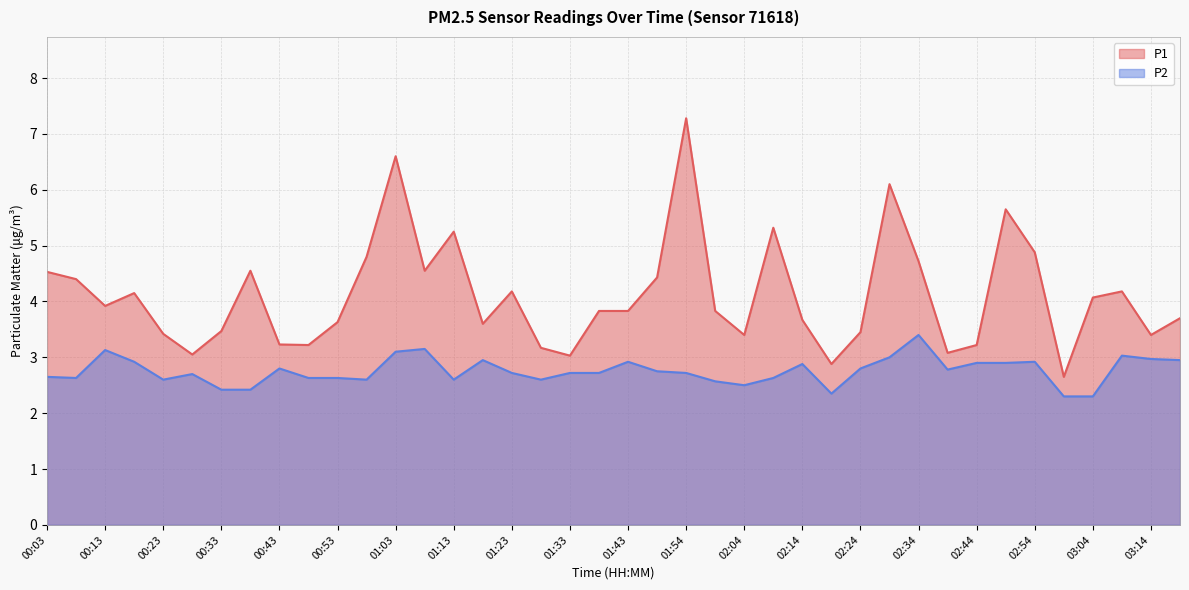

Reading left to right, what are all the values shown in this chart?

P1: 4.5	4.4	3.9	4.2	3.4	3.0	3.5	4.5	3.2	3.2	3.6	4.8	6.6	4.5	5.2	3.6	4.2	3.2	3.0	3.8	3.8	4.4	7.3	3.8	3.4	5.3	3.7	2.9	3.5	6.1	4.7	3.1	3.2	5.7	4.9	2.6	4.1	4.2	3.4	3.7
P2: 2.6	2.6	3.1	2.9	2.6	2.7	2.4	2.4	2.8	2.6	2.6	2.6	3.1	3.1	2.6	3.0	2.7	2.6	2.7	2.7	2.9	2.8	2.7	2.6	2.5	2.6	2.9	2.4	2.8	3.0	3.4	2.8	2.9	2.9	2.9	2.3	2.3	3.0	3.0	3.0